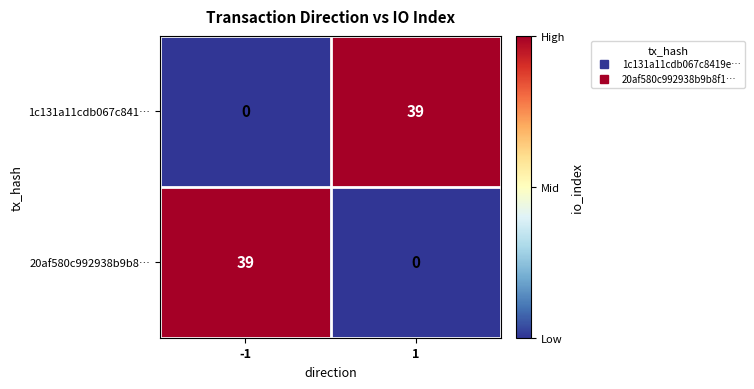

At how many categories does at least one series exceed 16?

2